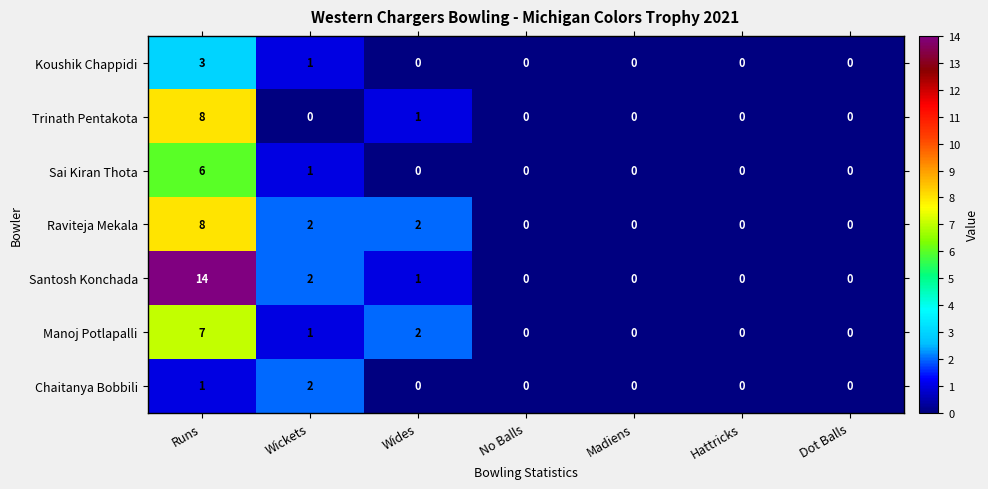

What is the difference between the Sai Kiran Thota values at Wickets and Runs?

5